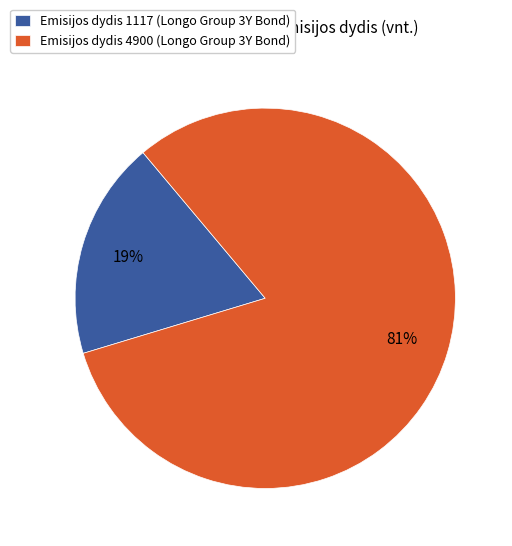

Is there any slice that represents more than half of the pie?

Yes